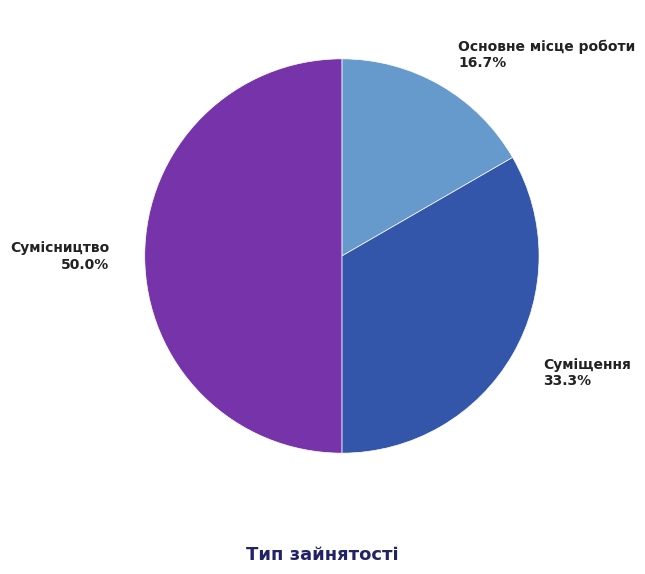

Is it true that Суміщення is 33% of the pie?

True